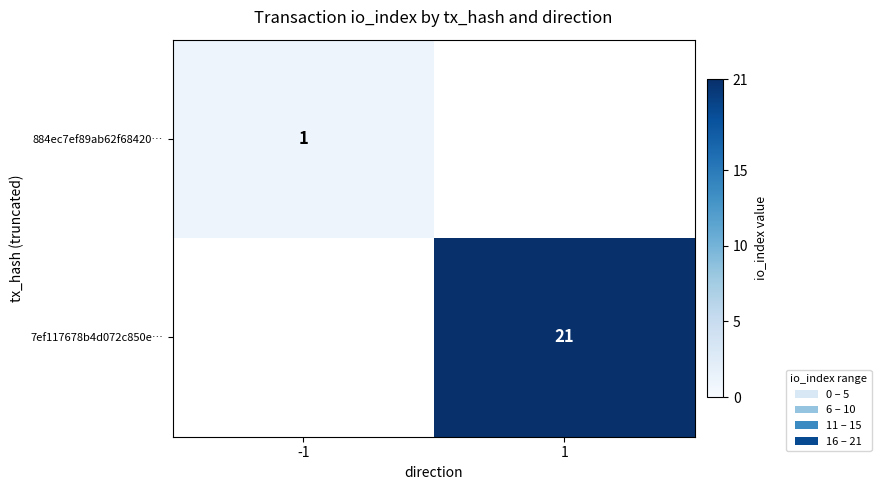

At how many categories does at least one series exceed 18?

1